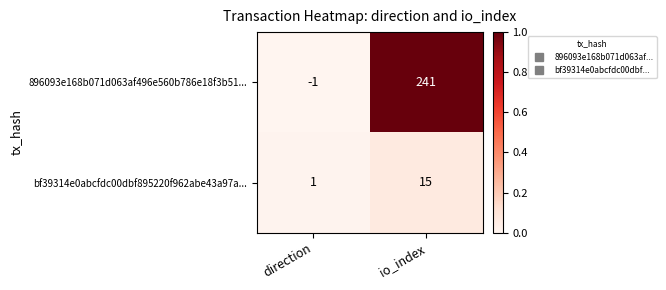

What is the approximate value of bf39314e0abcfdc00dbf895220f962abe43a97a... at io_index, to the nearest 5?

15